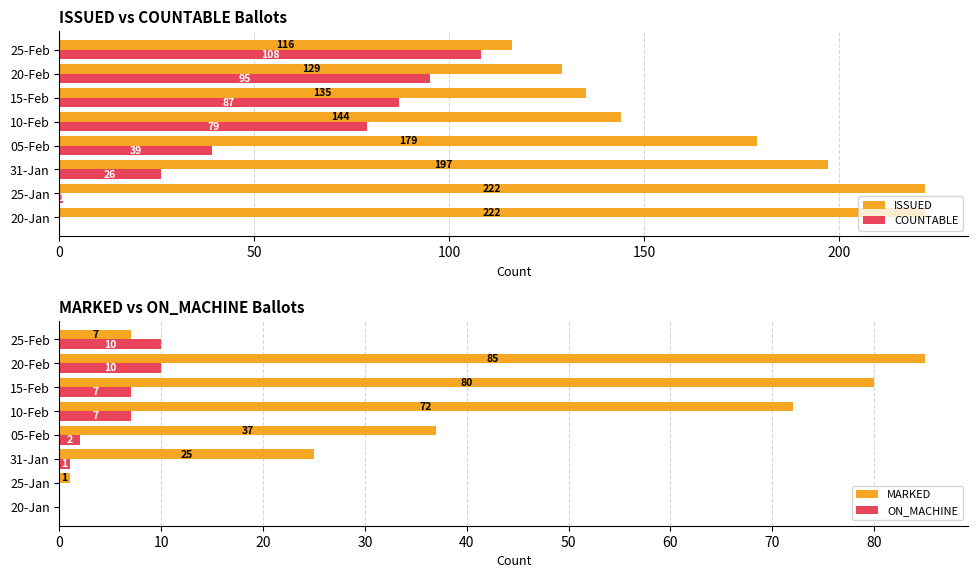

True or false: COUNTABLE has a value of 79 at 10-Feb.

True